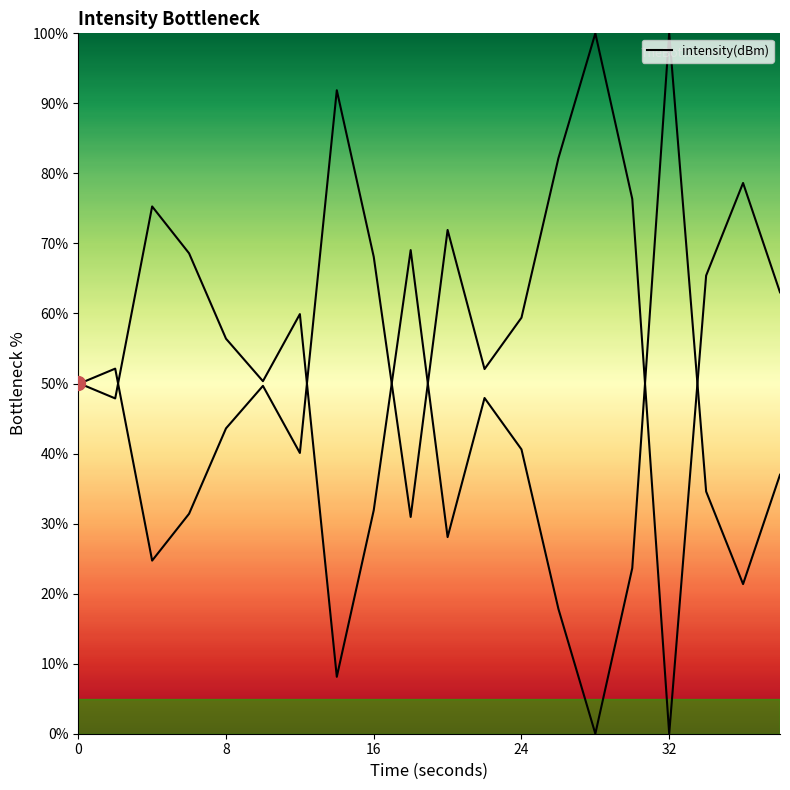

How many lines are shown in the chart?

1